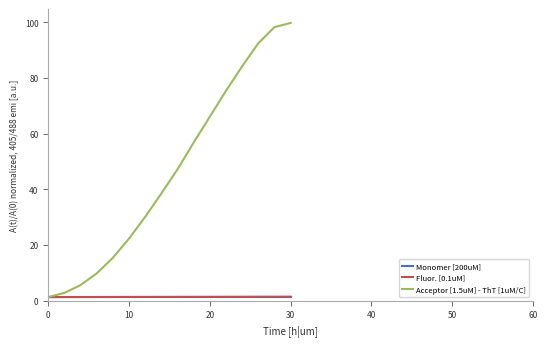

Does the chart have visible grid lines?

No